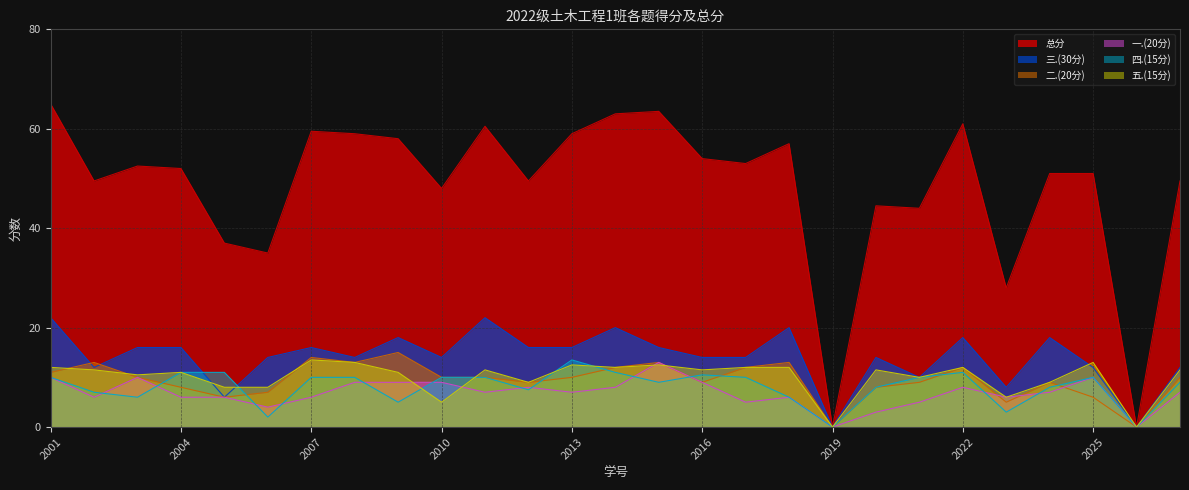

What are all the series names shown in the legend?

总分, 三.(30分), 二.(20分), 一.(20分), 四.(15分), 五.(15分)